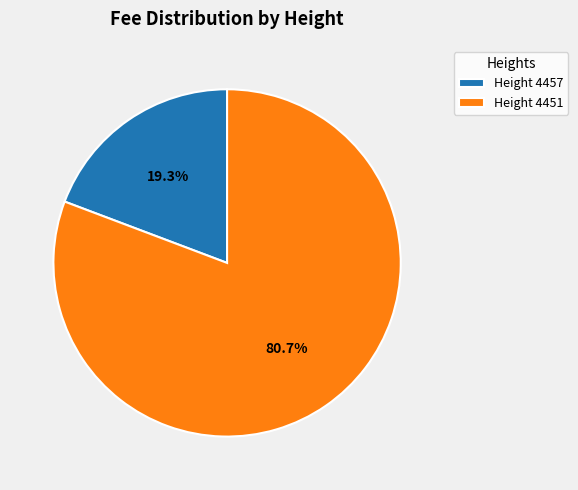

Combined, what portion of the pie is Height 4457 and Height 4451?

100.0%